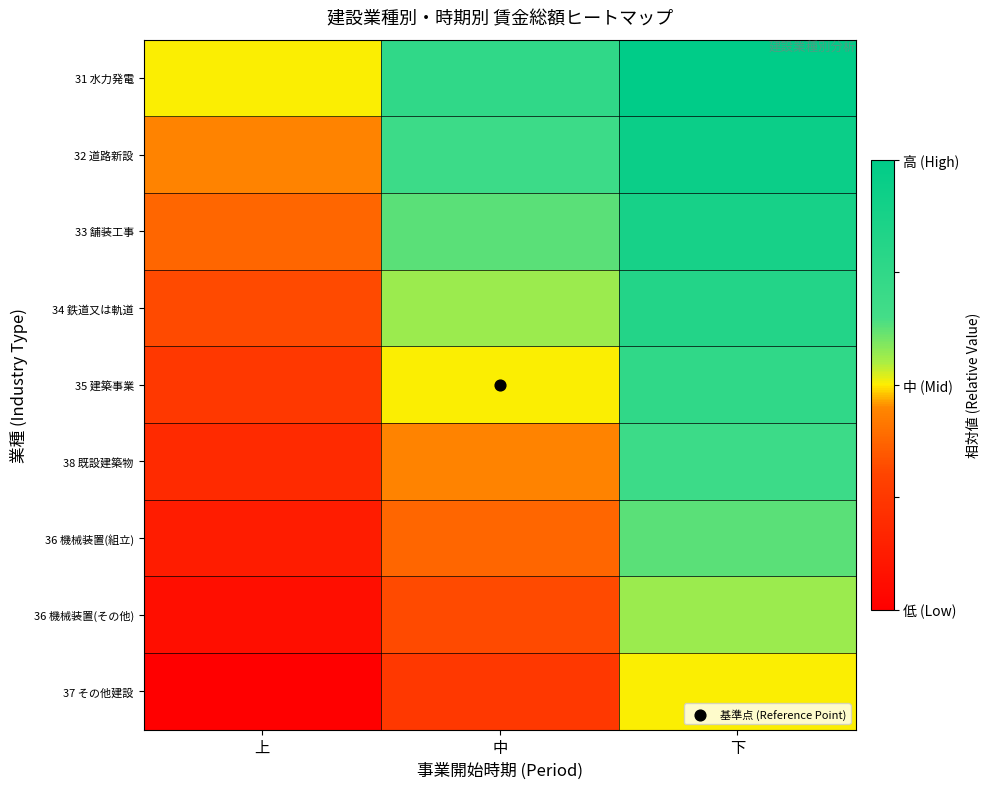

Reading right to left, list all the values displayed in this chart.

31 水力発電: 下=1.0	中=0.8	上=0.5
32 道路新設: 下=0.9	中=0.7	上=0.4
33 舗装工事: 下=0.9	中=0.6	上=0.4
34 鉄道又は軌道: 下=0.8	中=0.6	上=0.3
35 建築事業: 下=0.8	中=0.5	上=0.2
38 既設建築物: 下=0.7	中=0.4	上=0.2
36 機械装置(組立): 下=0.6	中=0.4	上=0.1
36 機械装置(その他): 下=0.6	中=0.3	上=0.1
37 その他建設: 下=0.5	中=0.2	上=0.0